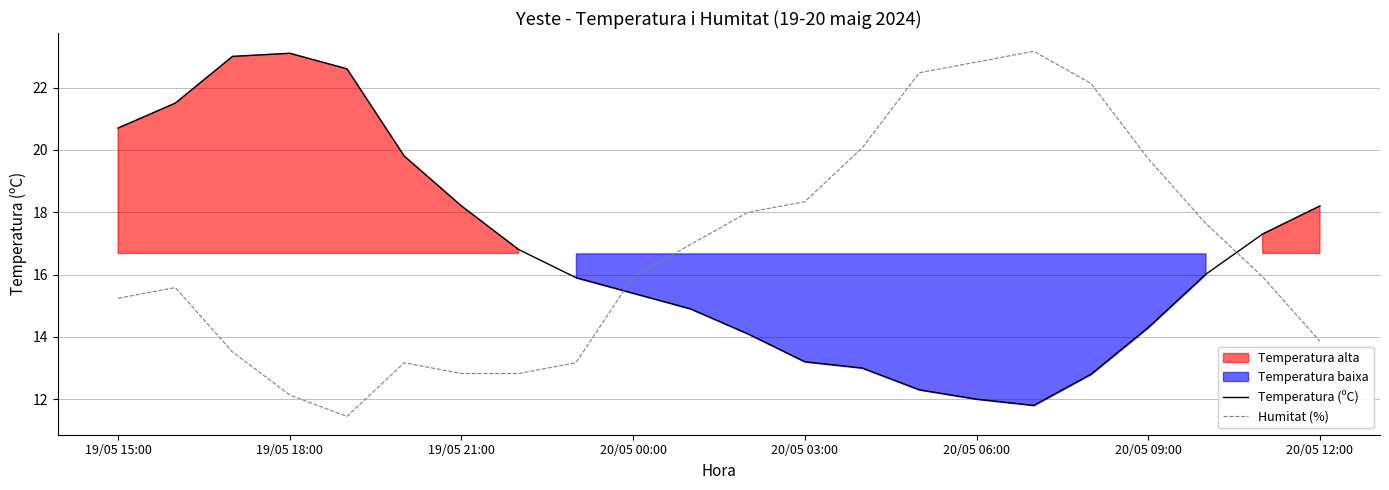

What value does the Temperatura (ºC) series have at 20?

17.3